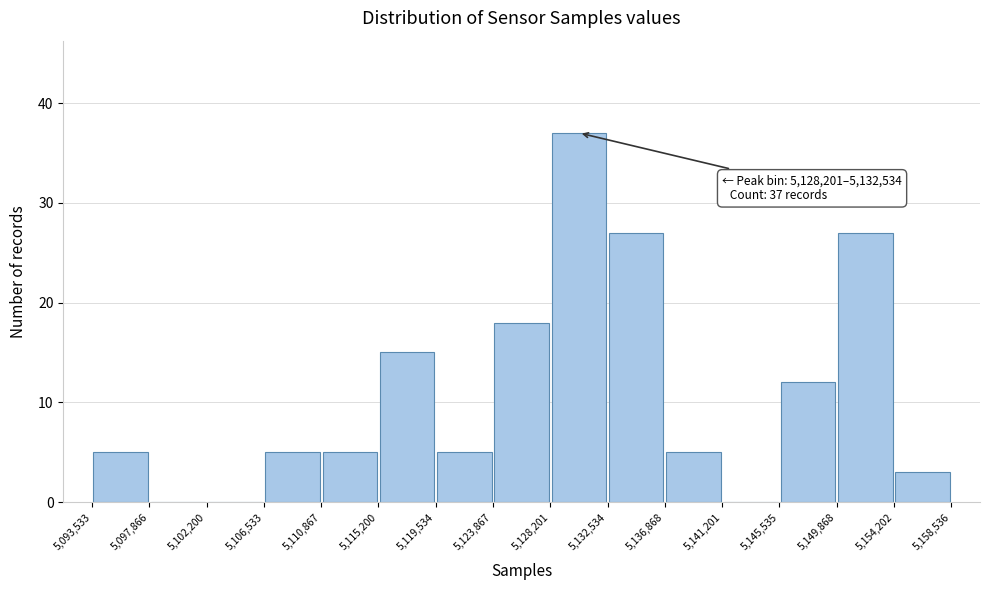

Over which range of the x-axis is the bar tallest?

5,128,201 to 5,132,534